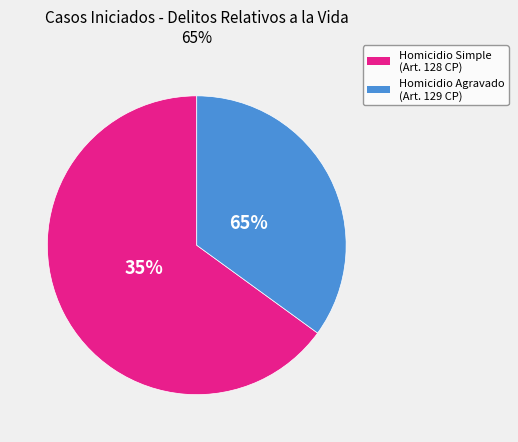

Which slice represents more than half of the pie?

Homicidio Agravado (Art. 129 CP)